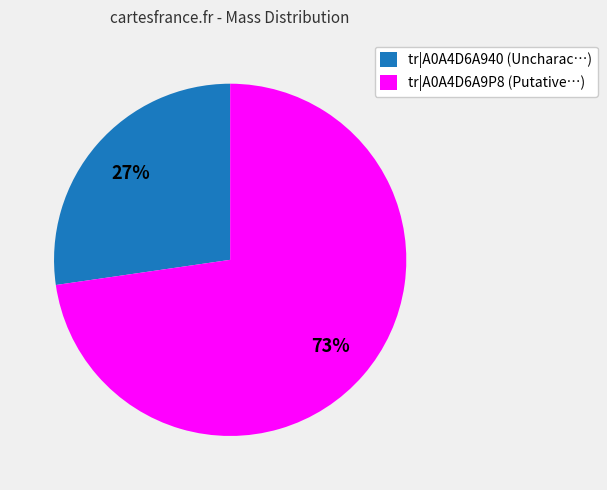

What is the smallest slice in the pie chart?

tr|A0A4D6A940 (Uncharac…)